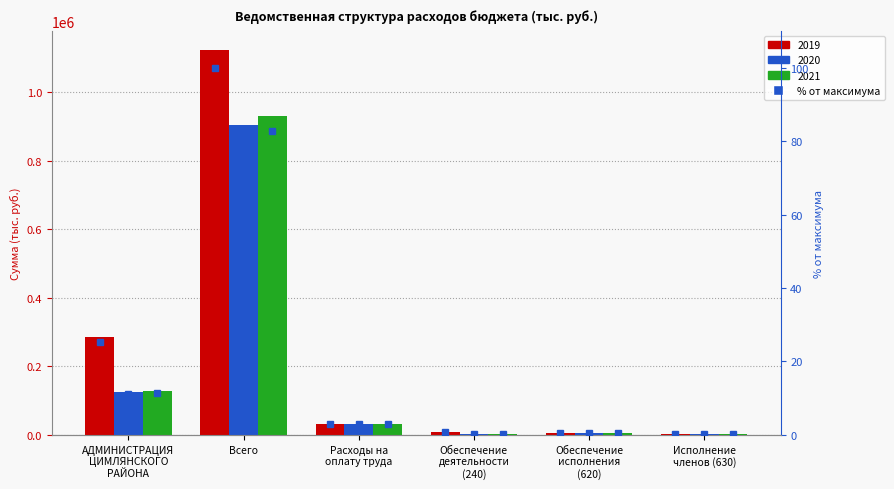

Read the % rank 2019 value at Всего.

100.0